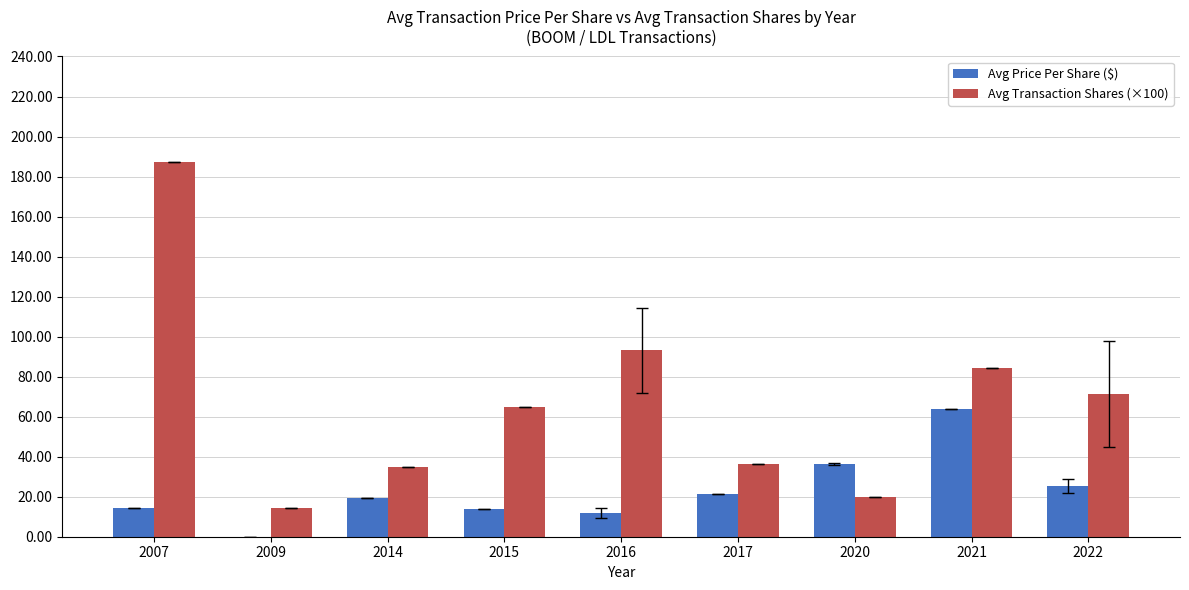

Are the bars grouped side by side (vs. stacked)?

Yes